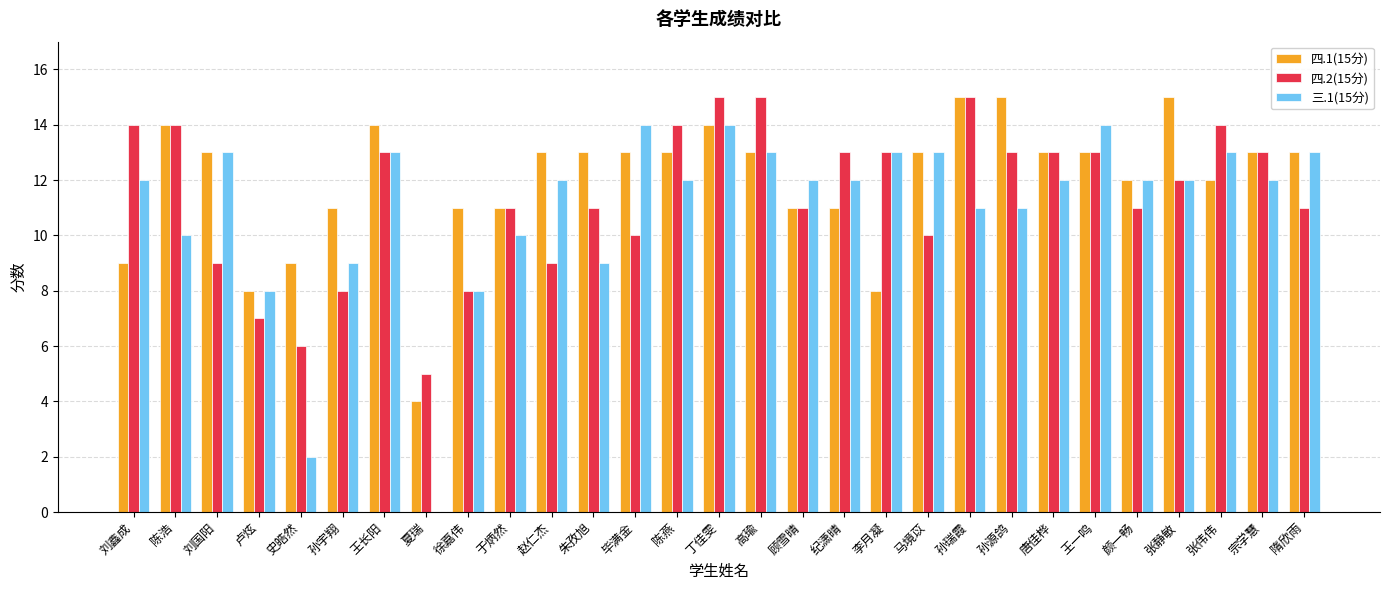

Reading left to right, transcribe all the data shown in this chart.

四.1(15分): 9	14	13	8	9	11	14	4	11	11	13	13	13	13	14	13	11	11	8	13	15	15	13	13	12	15	12	13	13
四.2(15分): 14	14	9	7	6	8	13	5	8	11	9	11	10	14	15	15	11	13	13	10	15	13	13	13	11	12	14	13	11
三.1(15分): 12	10	13	8	2	9	13	0	8	10	12	9	14	12	14	13	12	12	13	13	11	11	12	14	12	12	13	12	13